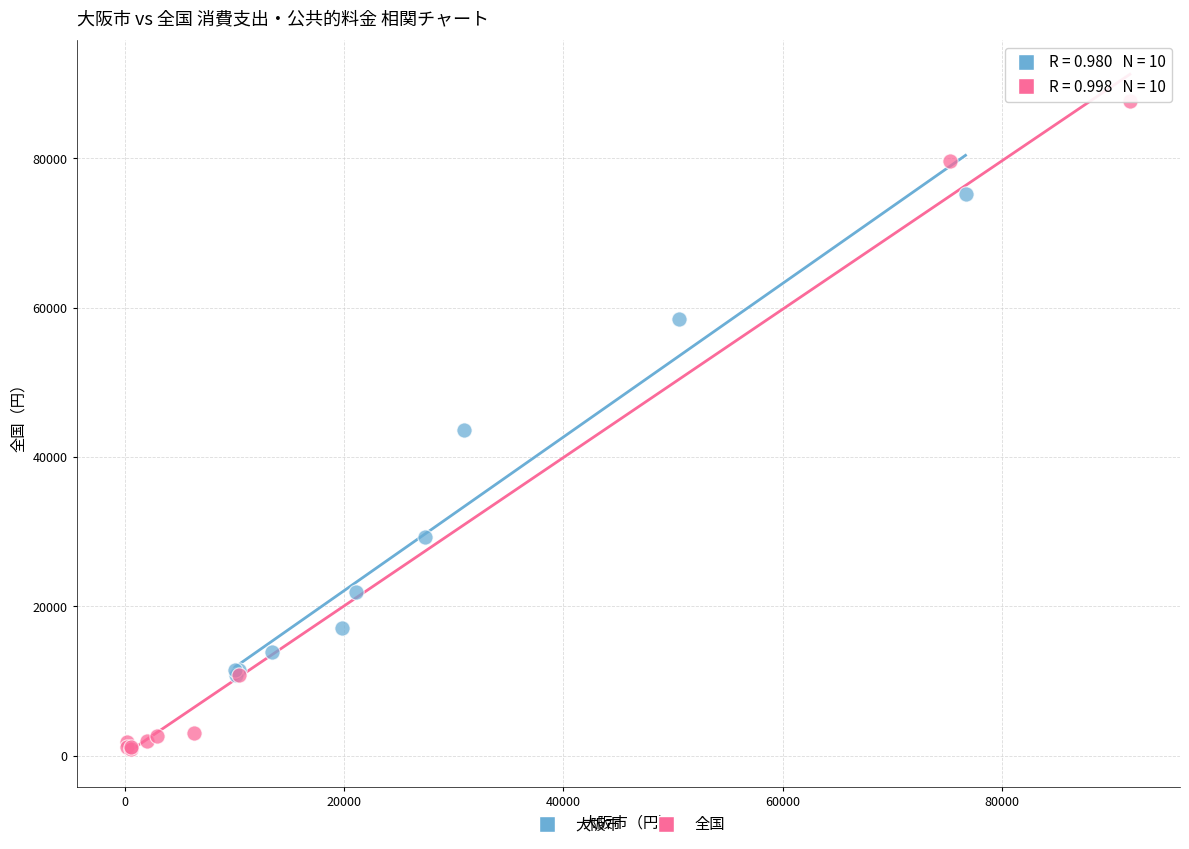

Which series reaches the minimum Y coordinate?

全国